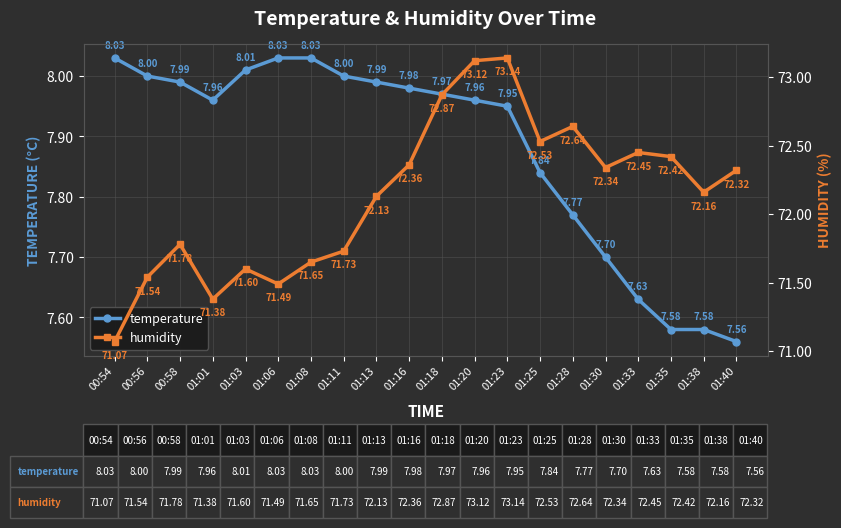

How many categories are shown in the chart?

20